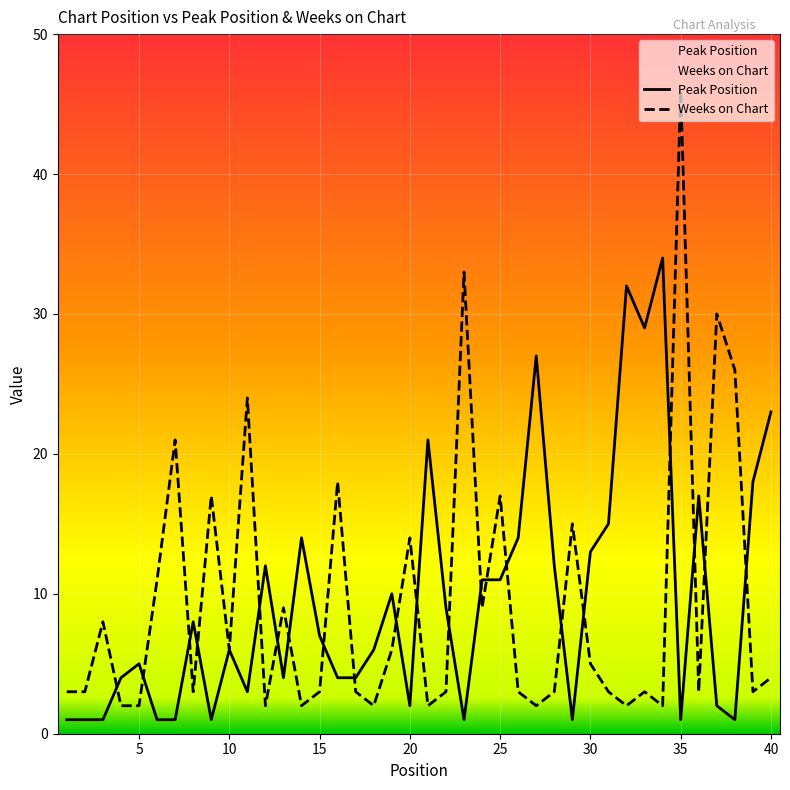

What is the difference between the maximum and minimum values in the Peak Position series?

33